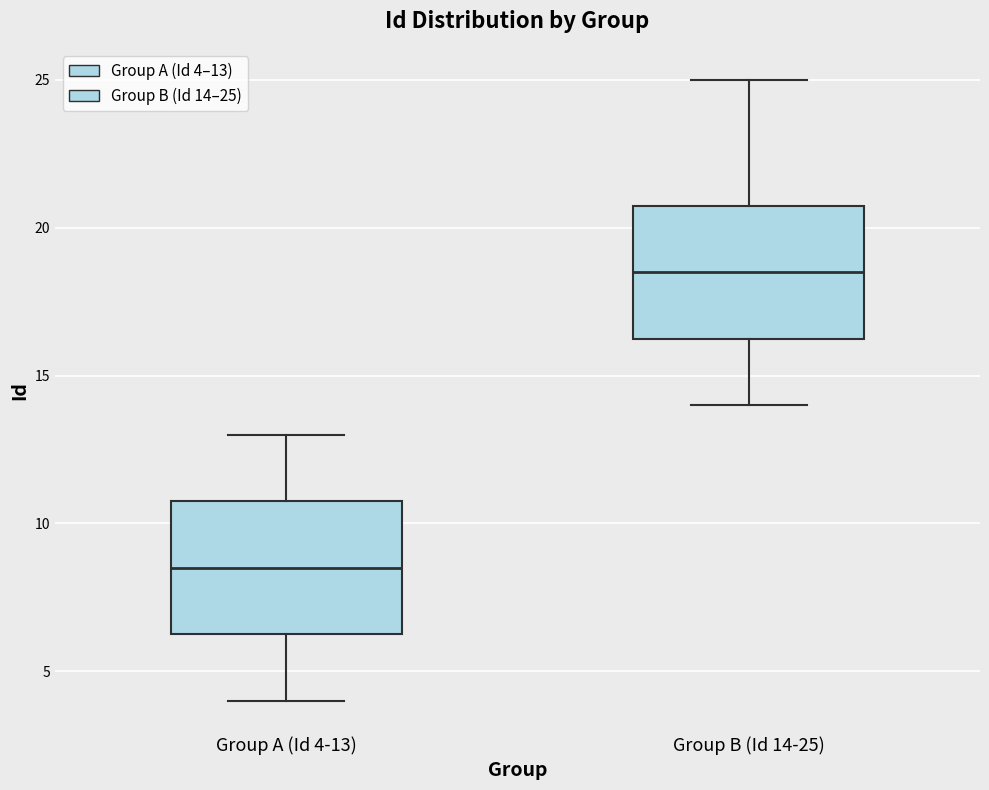

Where is the upper edge of the box for Group B (Id 14-25) on the y-axis? The values are not printed on the chart, so give them approximately, as read against the axis.

21.0